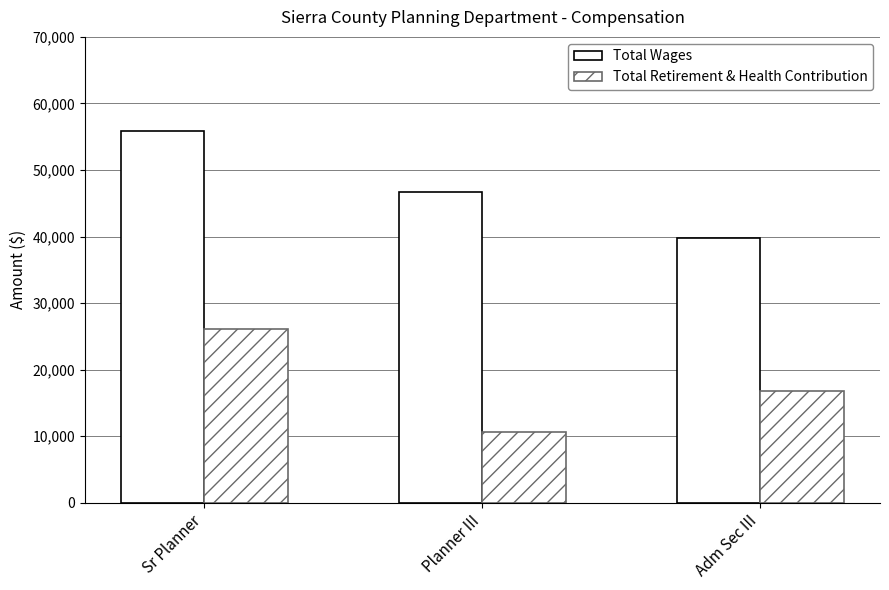

What is the total value across all series at Sr Planner?

81966.3